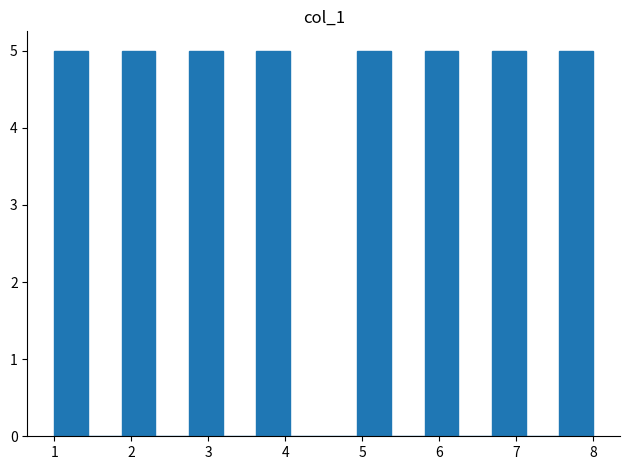

Reading left to right, transcribe this chart: for each bar, give the range it covers on the x-axis and its height. Neither the bar edges nor the heights are printed on the chart, so give them approximately, as read against the axes.

1.0 to 1.4: 5
1.4 to 1.9: 0
1.9 to 2.3: 5
2.3 to 2.8: 0
2.8 to 3.2: 5
3.2 to 3.6: 0
3.6 to 4.1: 5
4.1 to 4.5: 0
4.5 to 4.9: 0
4.9 to 5.4: 5
5.4 to 5.8: 0
5.8 to 6.3: 5
6.3 to 6.7: 0
6.7 to 7.1: 5
7.1 to 7.6: 0
7.6 to 8.0: 5